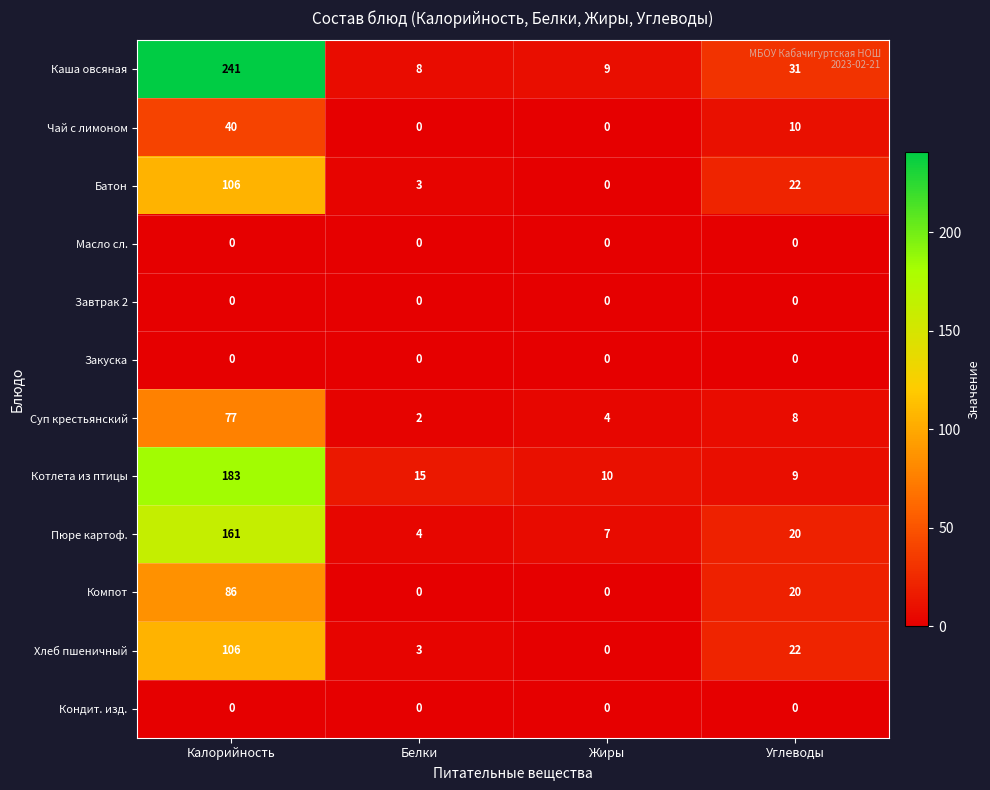

What is the difference between the maximum and second lowest values in the Компот series?

86